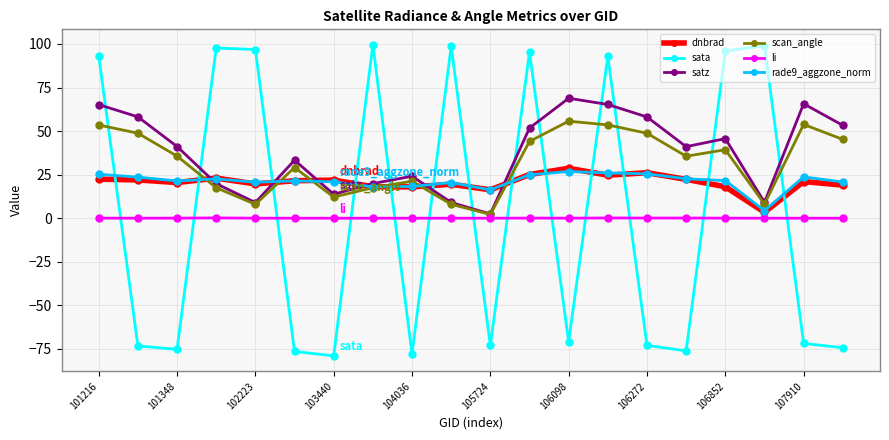

At how many categories does at least one series exceed 63?

11